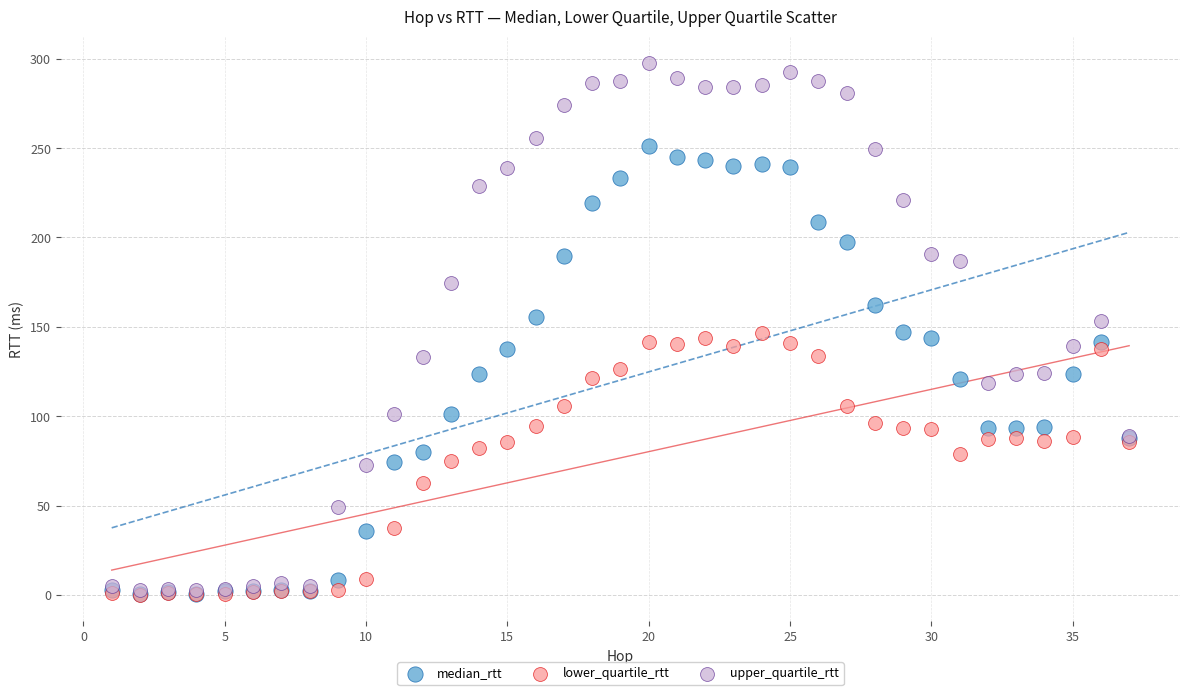

What are all the series names shown in the legend?

median_rtt, lower_quartile_rtt, upper_quartile_rtt